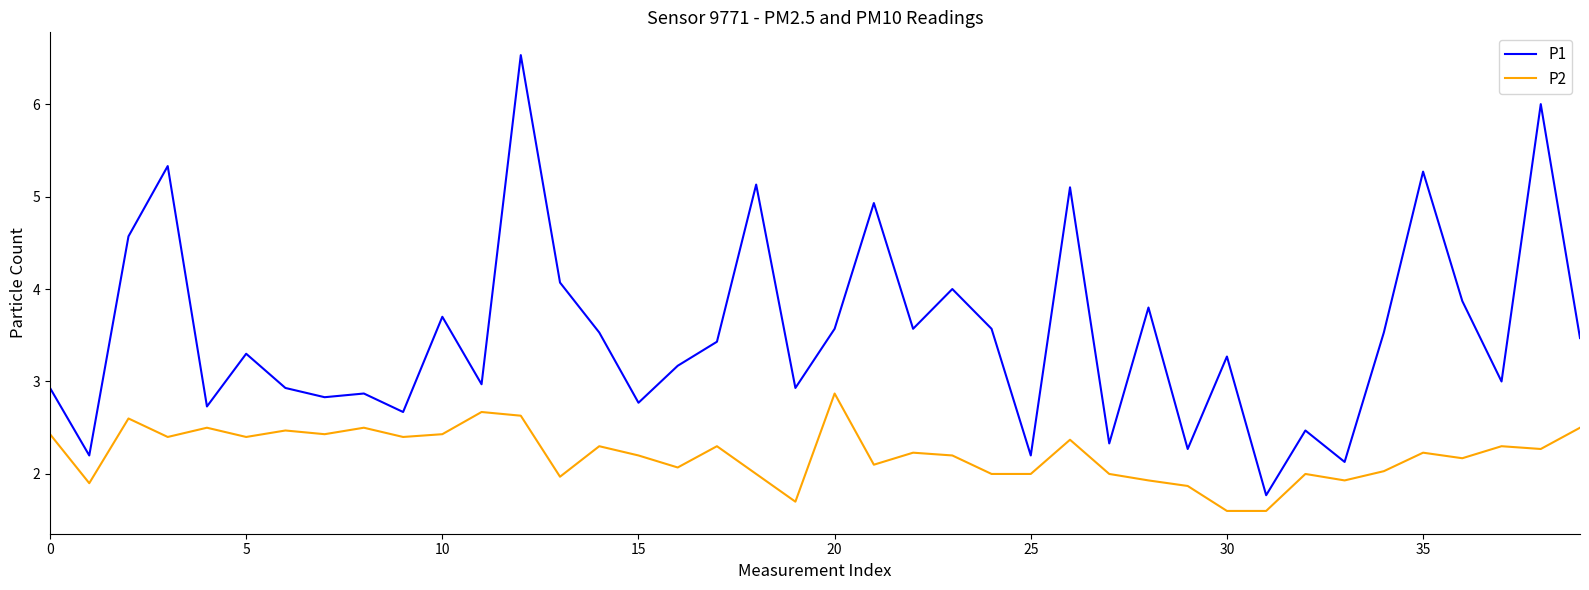

True or false: P1 and P2 cross at least once.

False